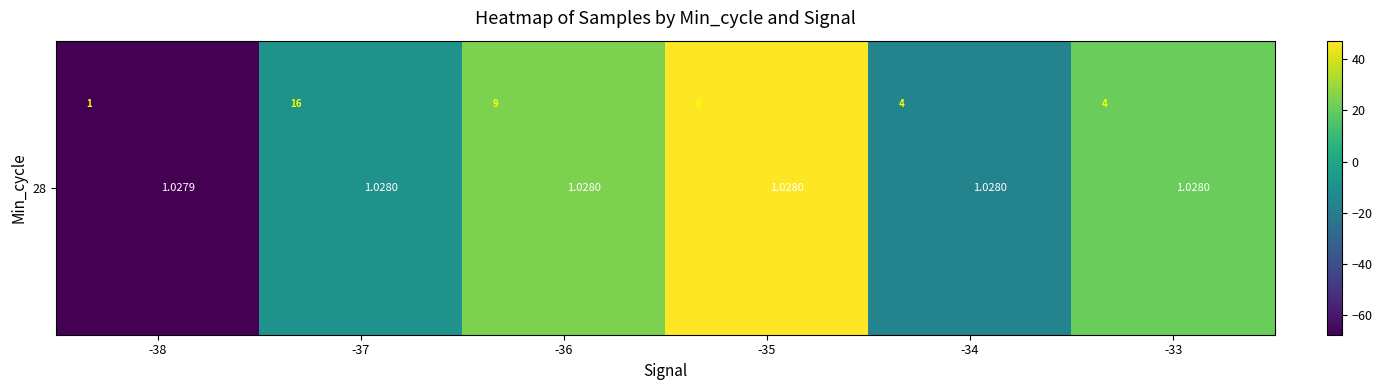

Count the number of data series in this chart.

1